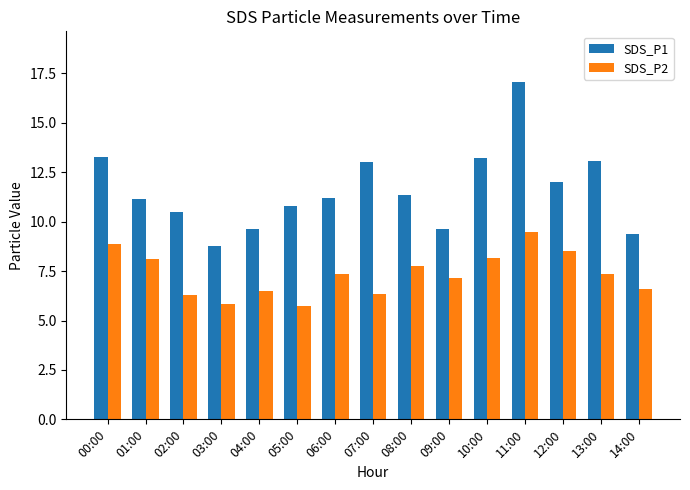

What is the difference between the second highest and minimum values in the SDS_P2 series?

3.1